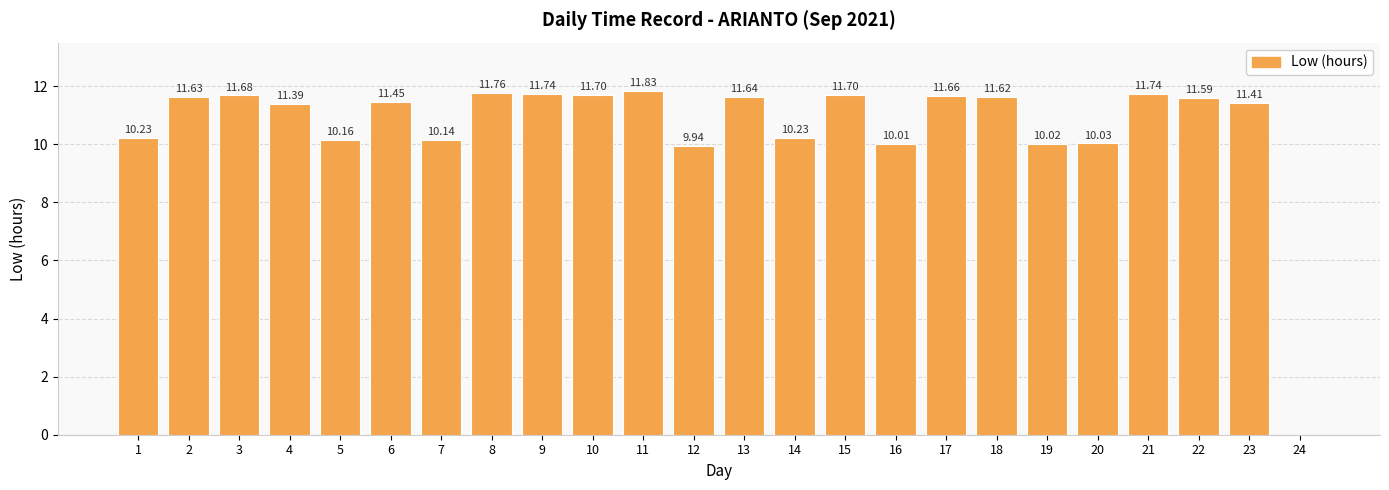

Between 9 and 22, which is larger?

9